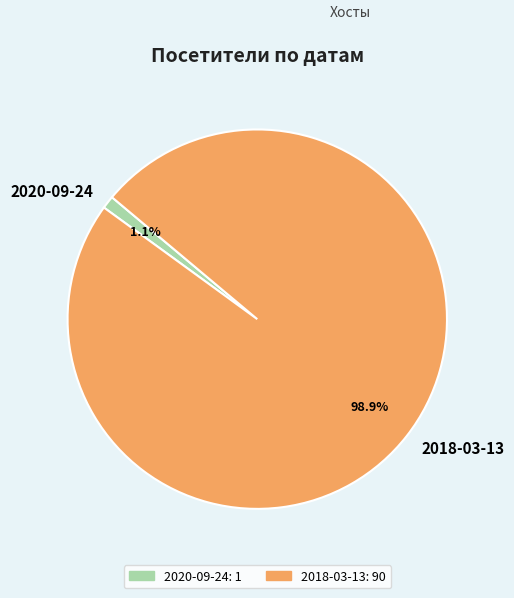

To the nearest percent, what portion does 2020-09-24 represent?

1%